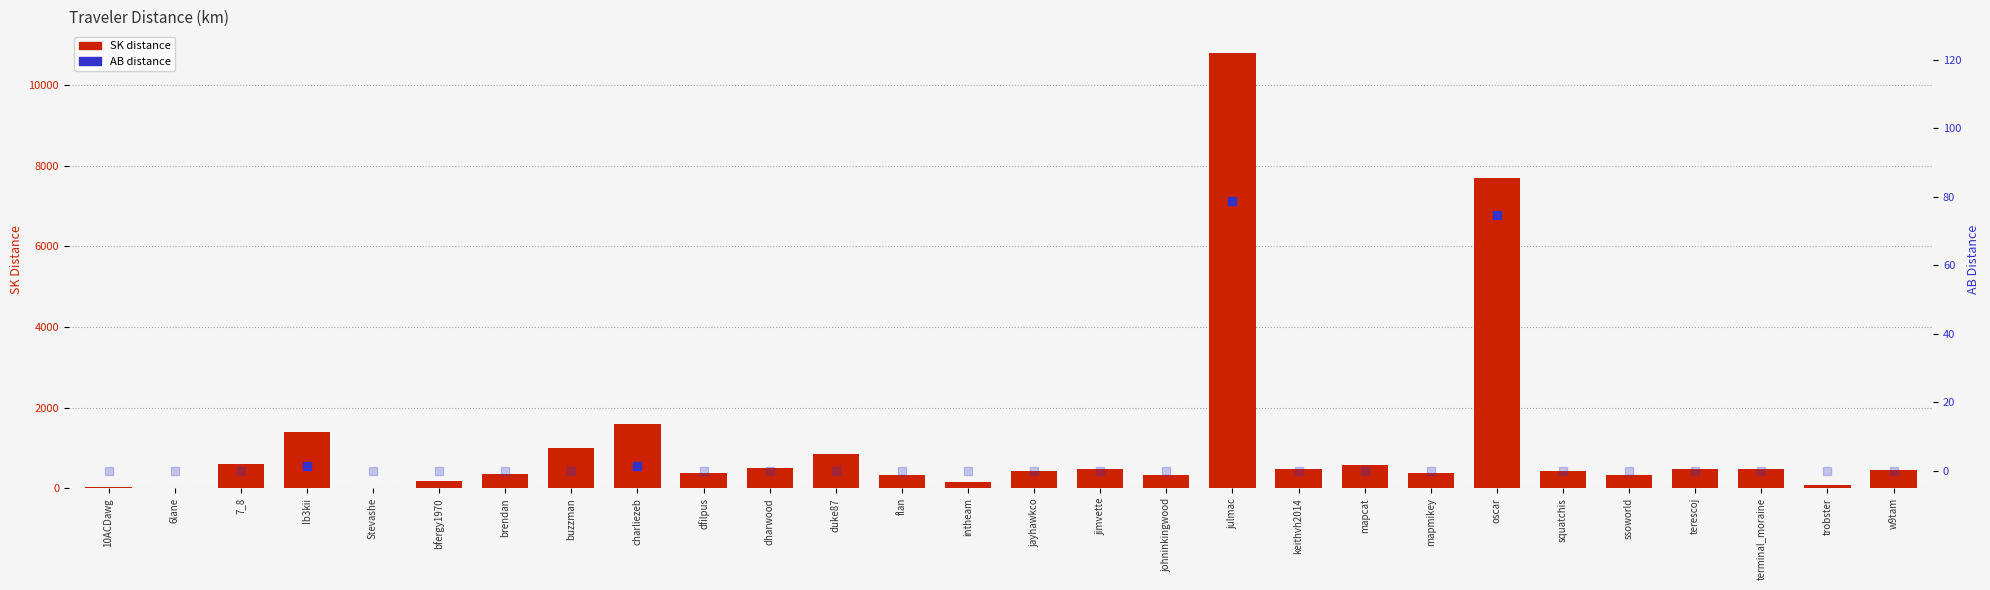

Reading right to left, transcribe all the data shown in this chart.

w9tam=445.7	trobster=85.8	terminal_moraine=482.1	terescoj=482.8	ssoworld=323.6	squatchis=426.6	oscar=7686.2	mapmikey=387.3	mapcat=564.3	keithvh2014=479.5	julmac=10791.5	johninkingwood=334.8	jimvette=481.9	jayhawkco=434.9	intheam=155.4	flan=314.8	duke87=836.8	dharwood=504.3	dfilpus=375.9	charliezeb=1586.2	buzzman=992.9	brendan=358.7	bfergy1970=181.0	Stevashe=0.8	Ib3kii=1383.2	7_8=602.4	6lane=5.8	10ACDawg=25.0